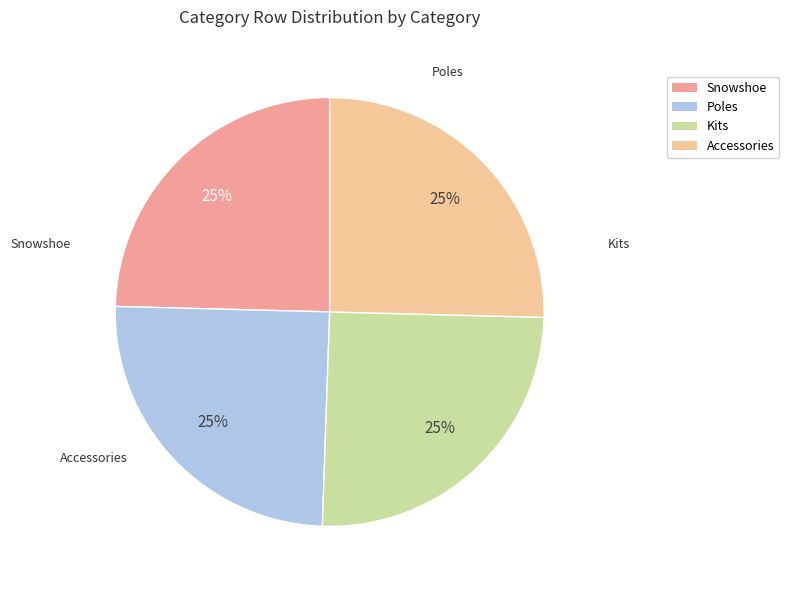

Which has a higher value, Poles or Accessories?

Accessories